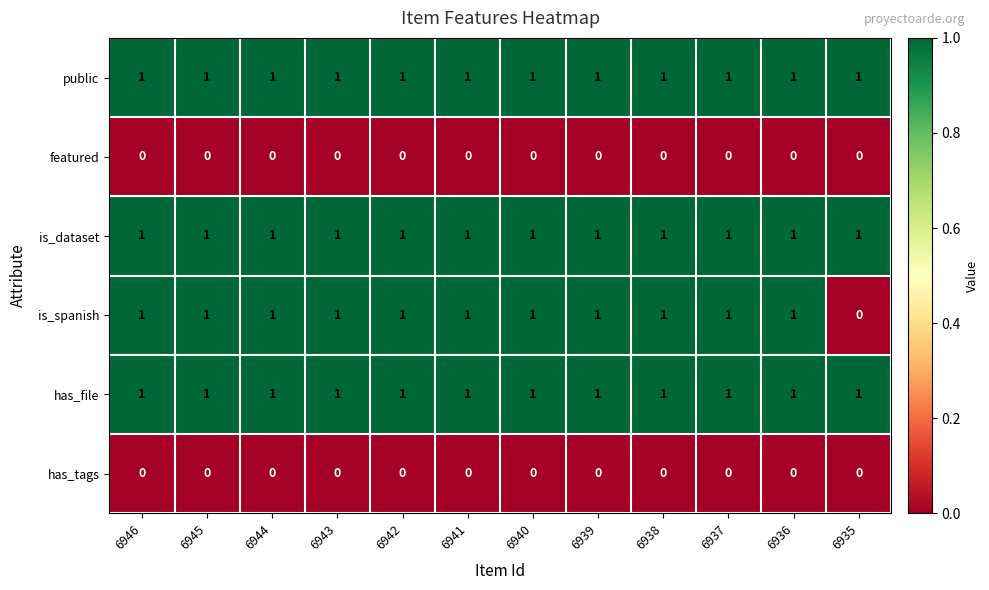

What is the total value across all series at 6942?

4